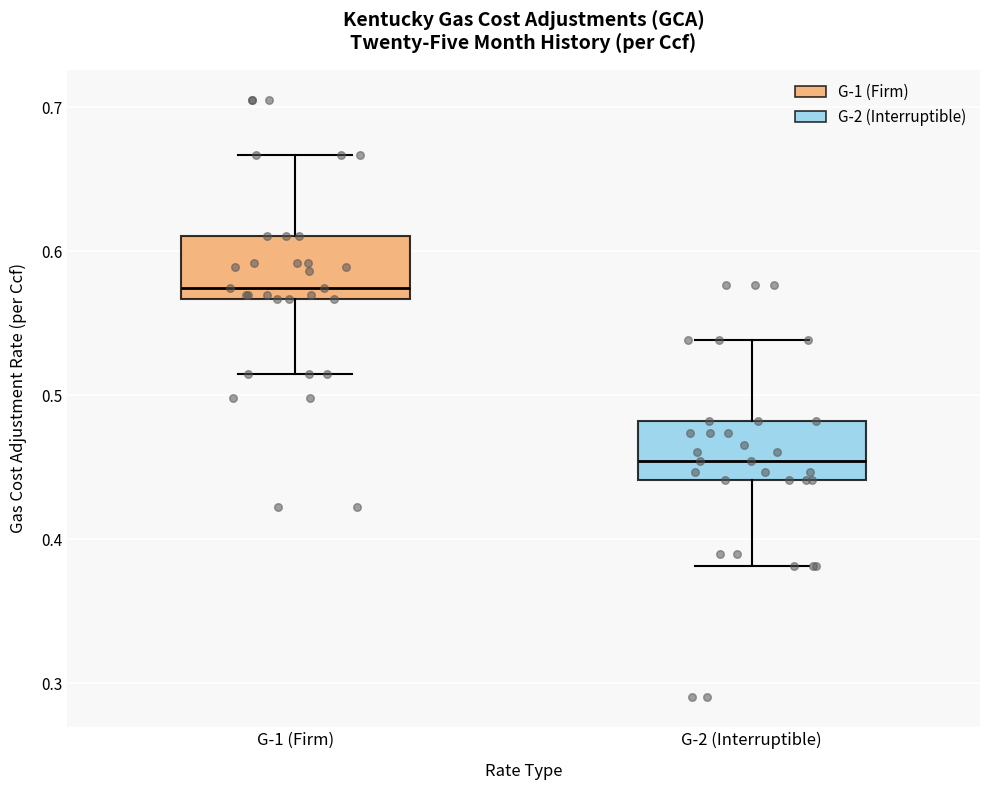

Which box's median line is the lowest?

G-2 (Interruptible)